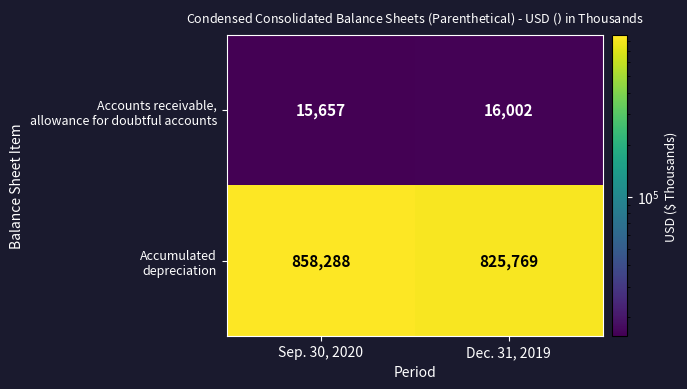

What is the smallest value displayed?

15657